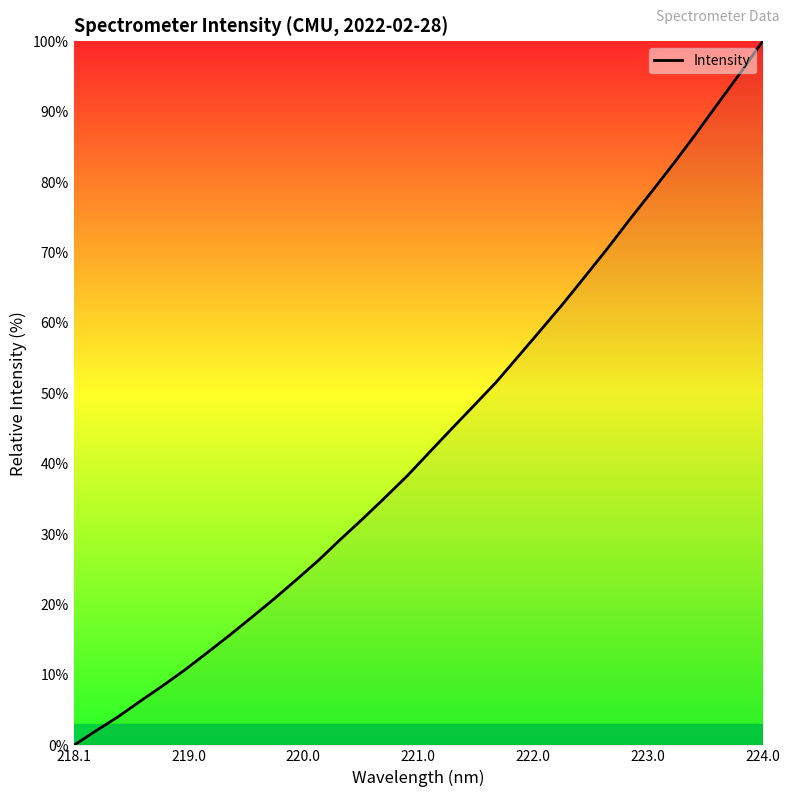

What is the difference between the maximum and minimum values?

100.0